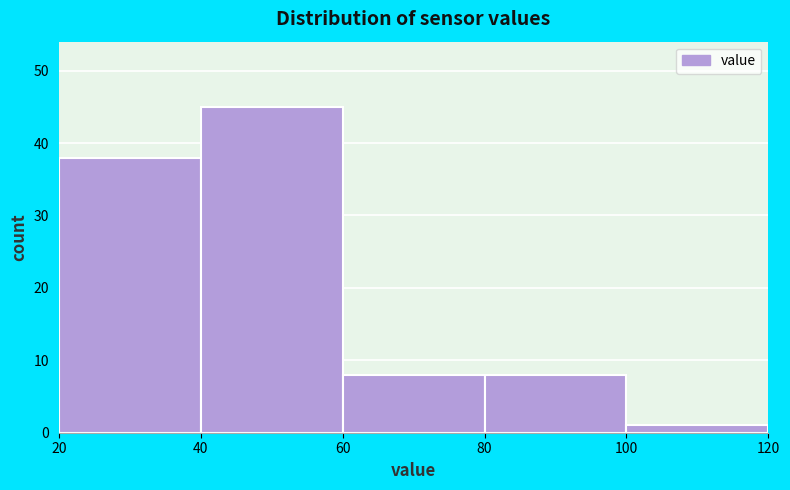

Reading left to right, list every bar in this chart as the range it spans on the x-axis followed by its height. The values are not printed on the chart, so give them approximately, as read against the axis.

20 to 40: 38
40 to 60: 45
60 to 80: 8
80 to 100: 8
100 to 120: 1